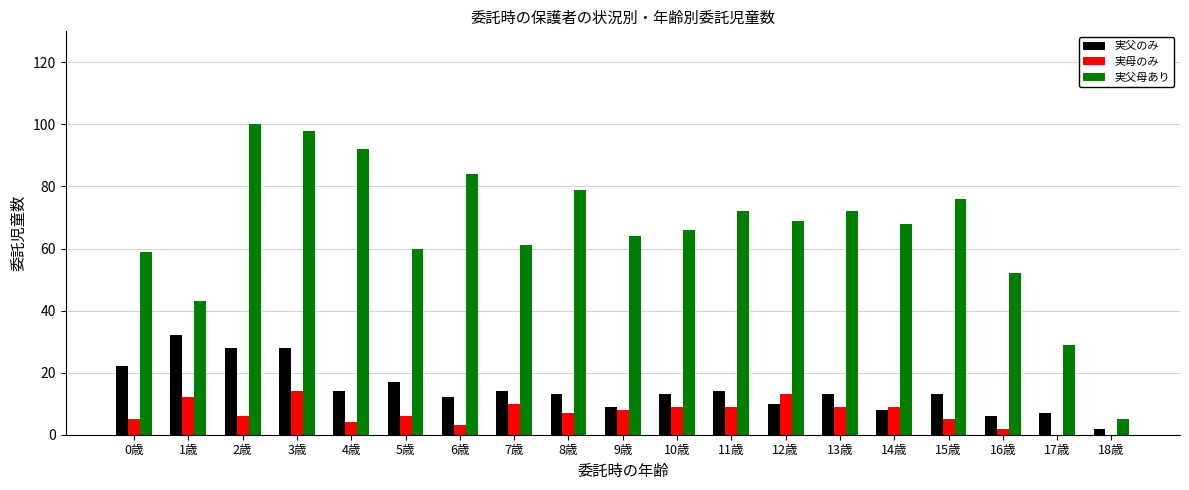

What is the total value across all series at 16歳?

60